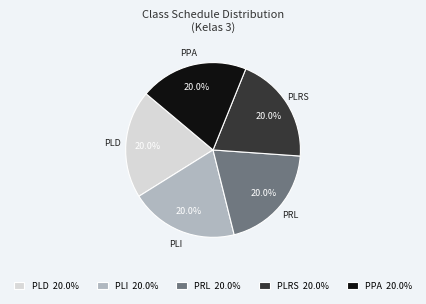

Combined, do PPA and PRL account for over 50%?

No